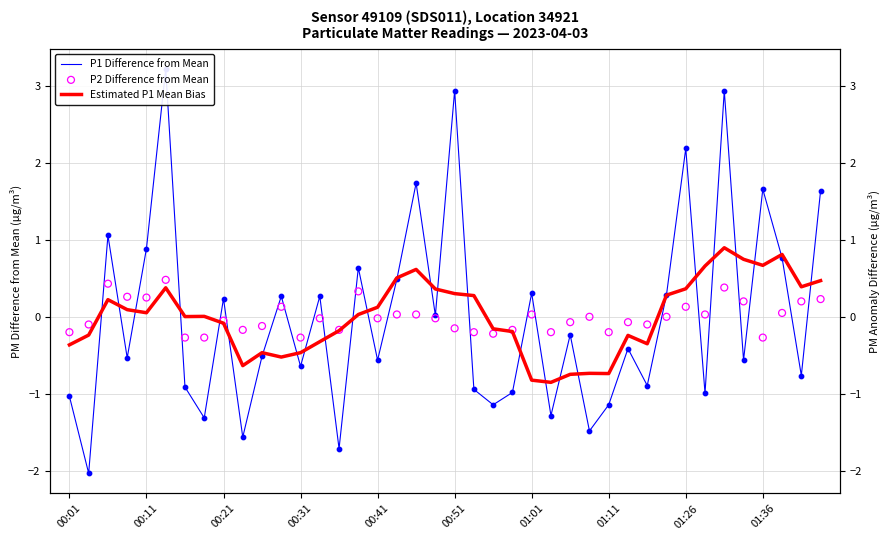

At how many categories does at least one series exceed -1?

40